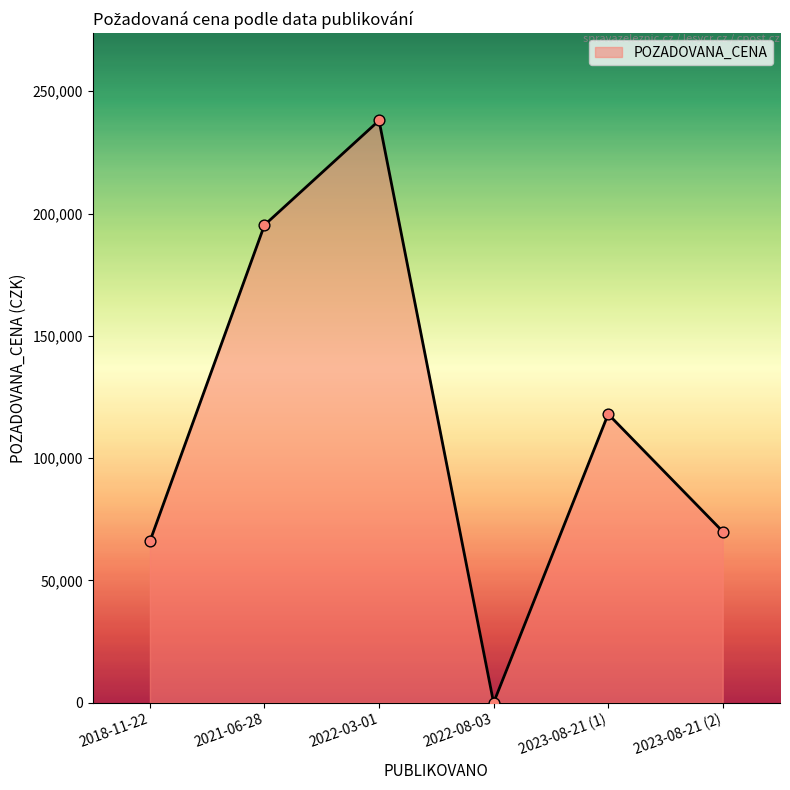

Which has a higher value, 2018-11-22 or 2022-08-03?

2018-11-22